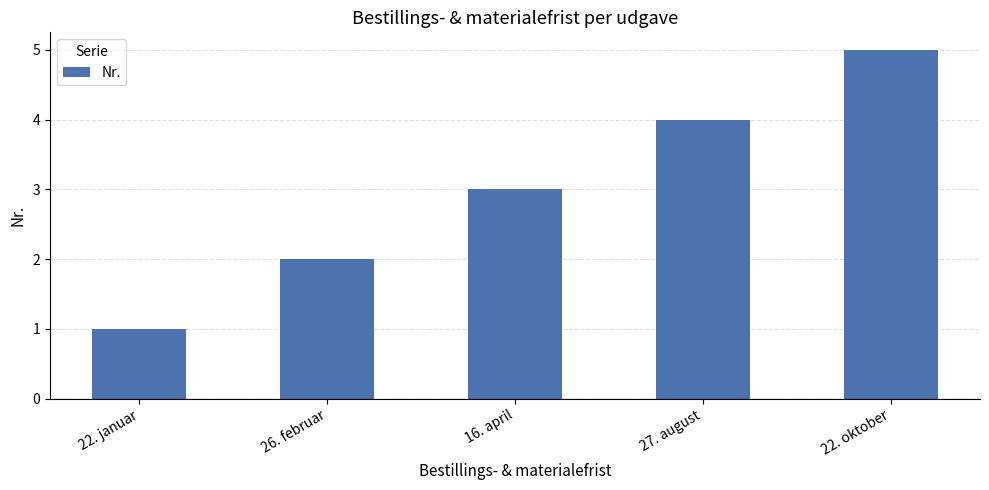

List the labels in order of value, smallest first.

22. januar, 26. februar, 16. april, 27. august, 22. oktober